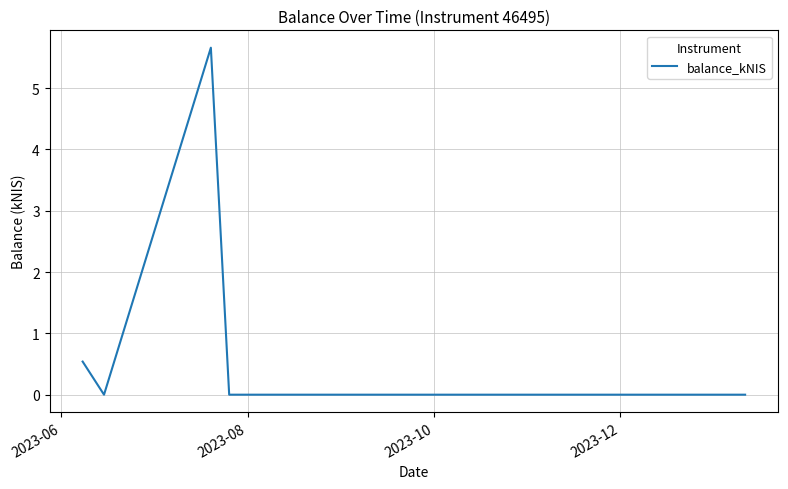

How many distinct data groups are displayed?

1